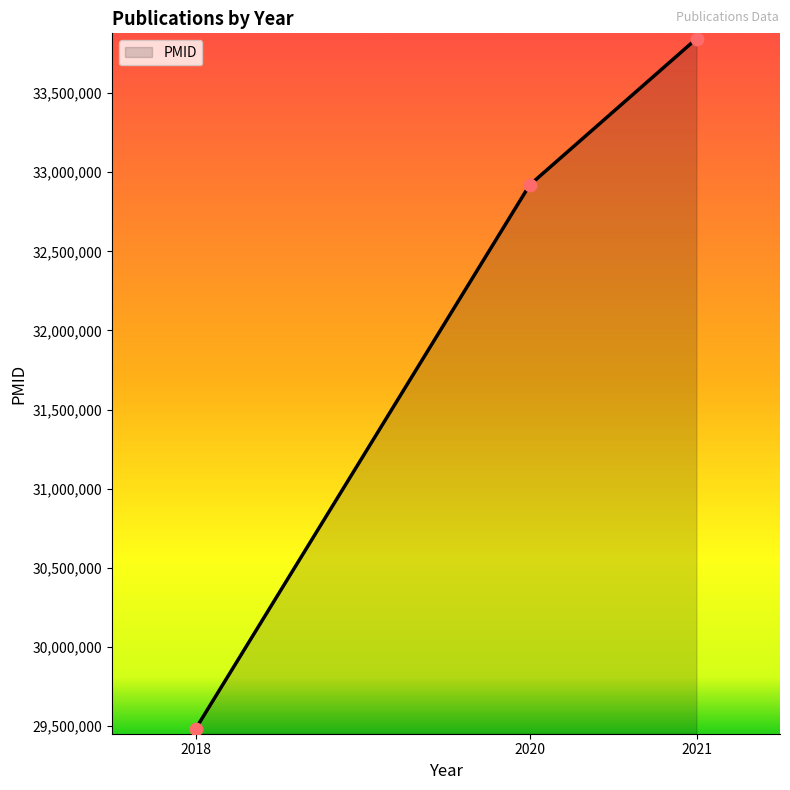

Between 2021 and 2018, which is larger?

2021